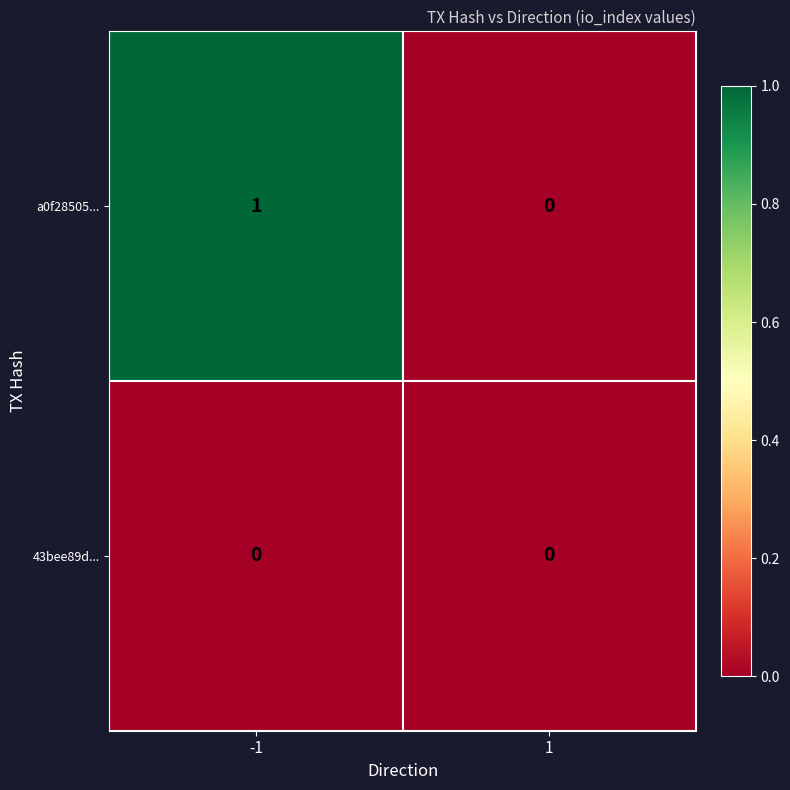

Which label corresponds to the largest value in the chart?

-1